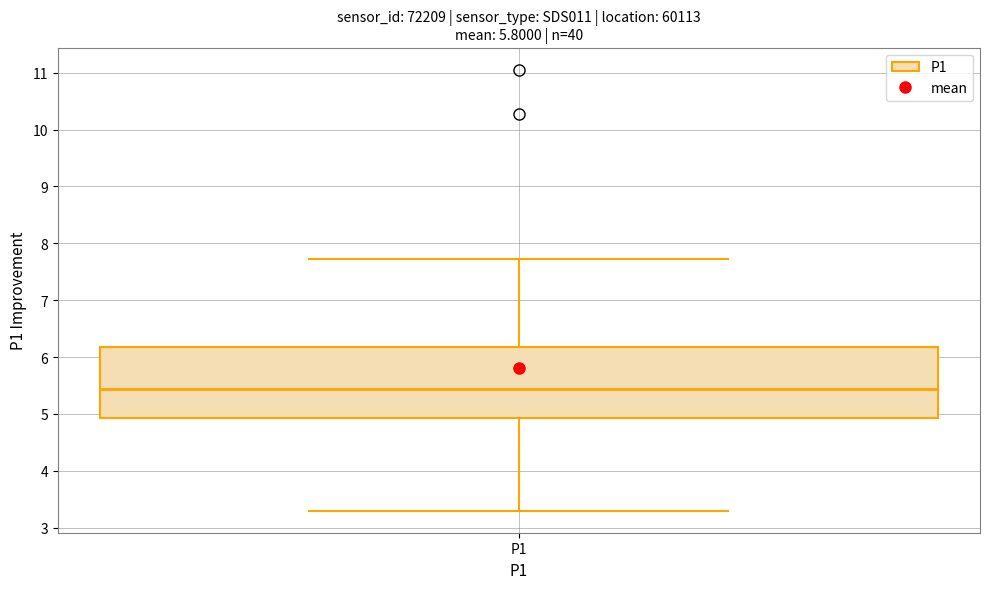

Where does the lower whisker of the box for P1 end on the y-axis? The values are not printed on the chart, so give them approximately, as read against the axis.

3.3